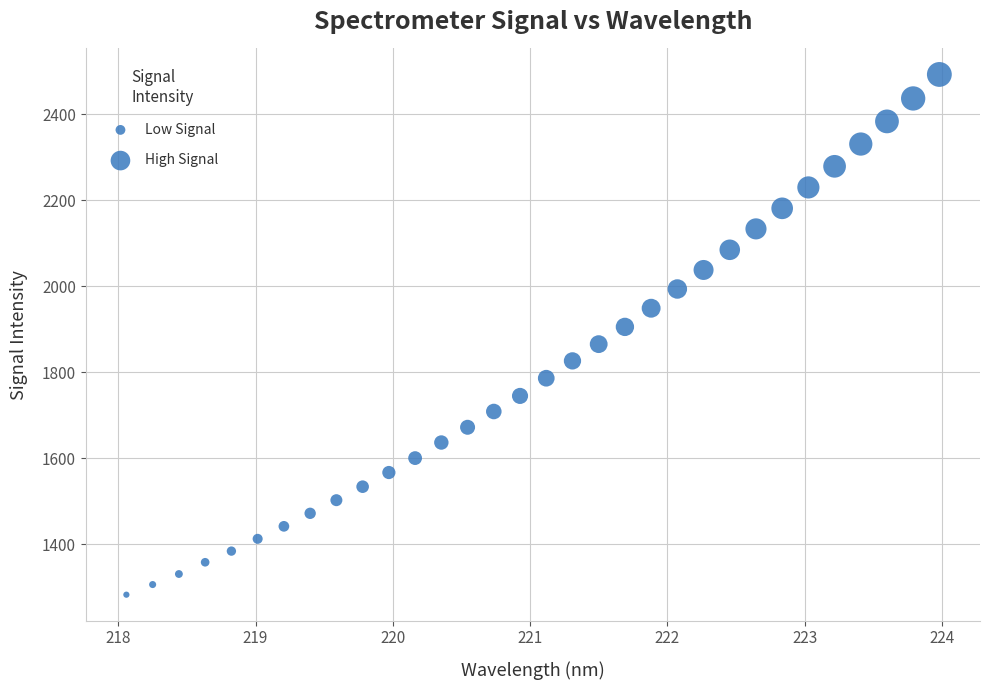

What is the range of Y values (max minus min)?

1209.8